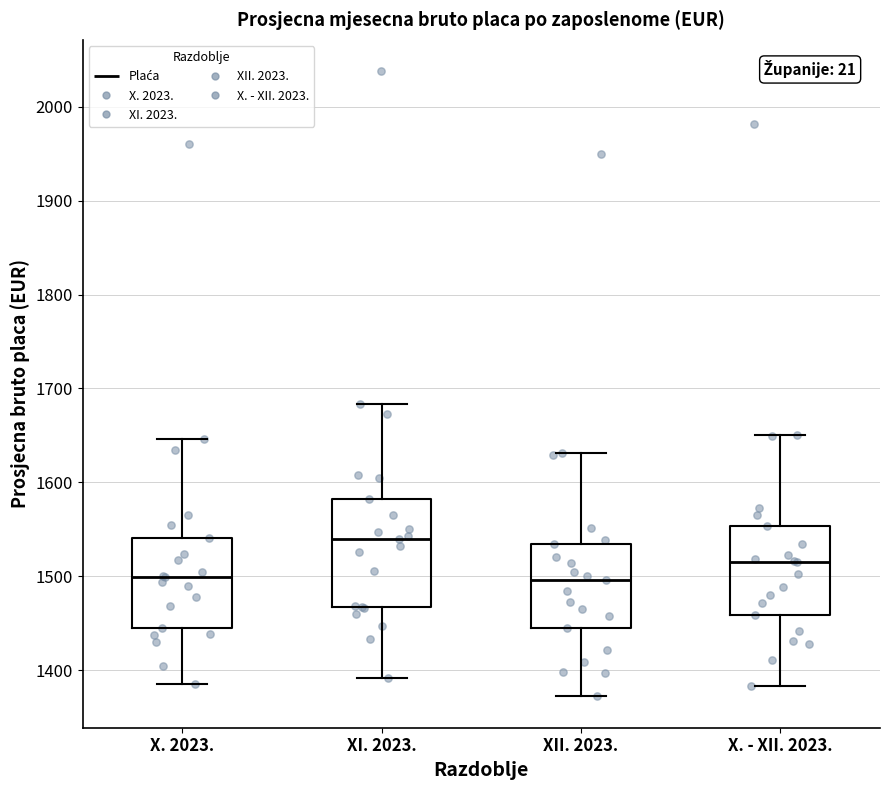

Where is the lower edge of the box for X. 2023. on the y-axis? The values are not printed on the chart, so give them approximately, as read against the axis.

1450